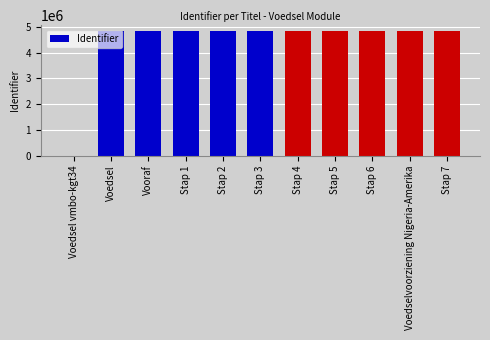

What is the greatest value displayed?

4824421